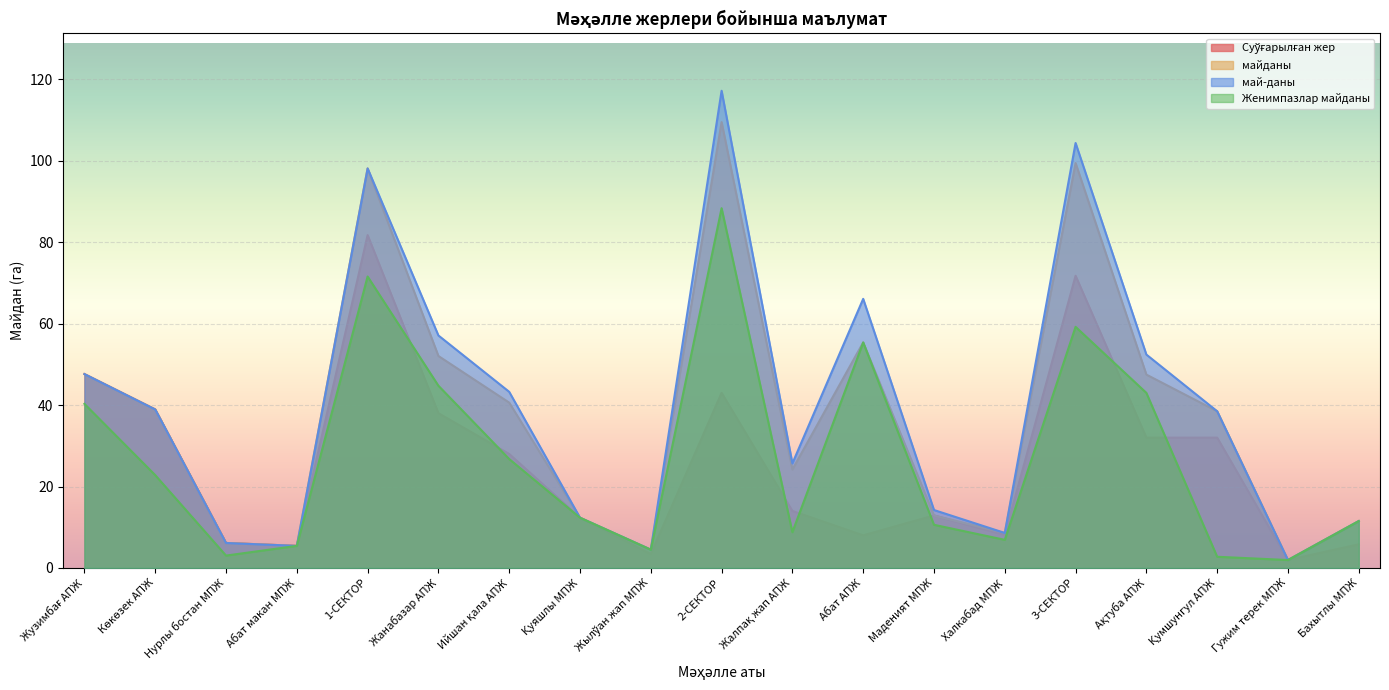

The Женимпазлар майданы series shows 43.0 at Ақтуба АПЖ. True or false?

True